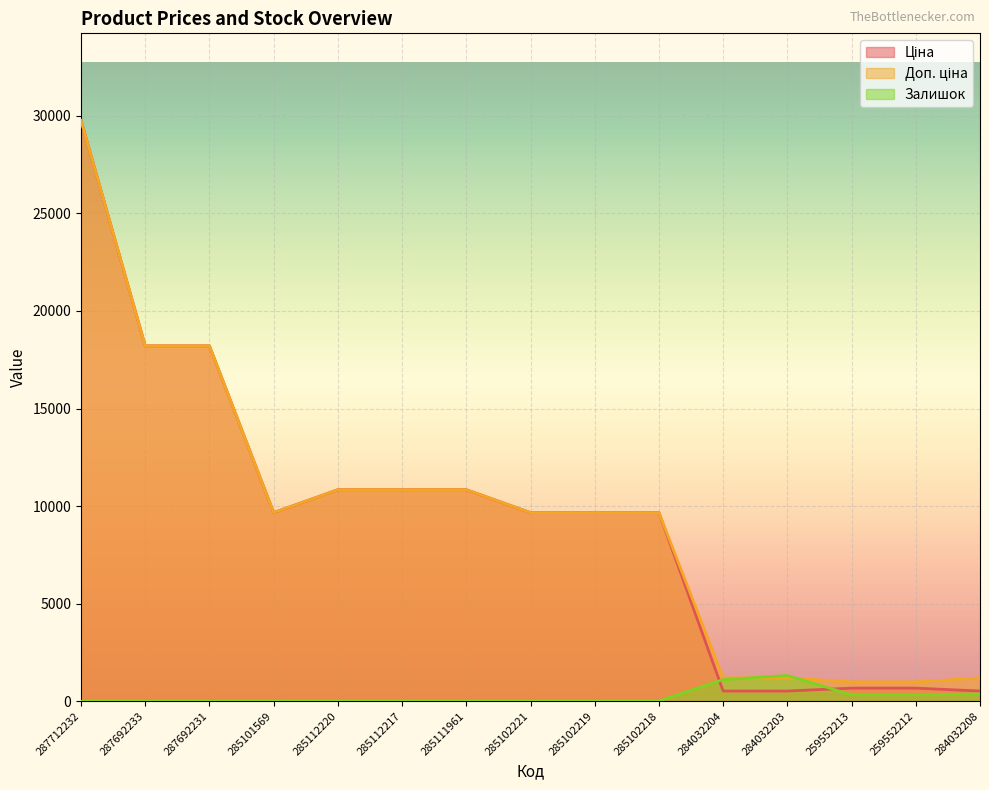

Is the value of Доп. ціна at 287712232 greater than the value of Залишок at 284032204?

Yes